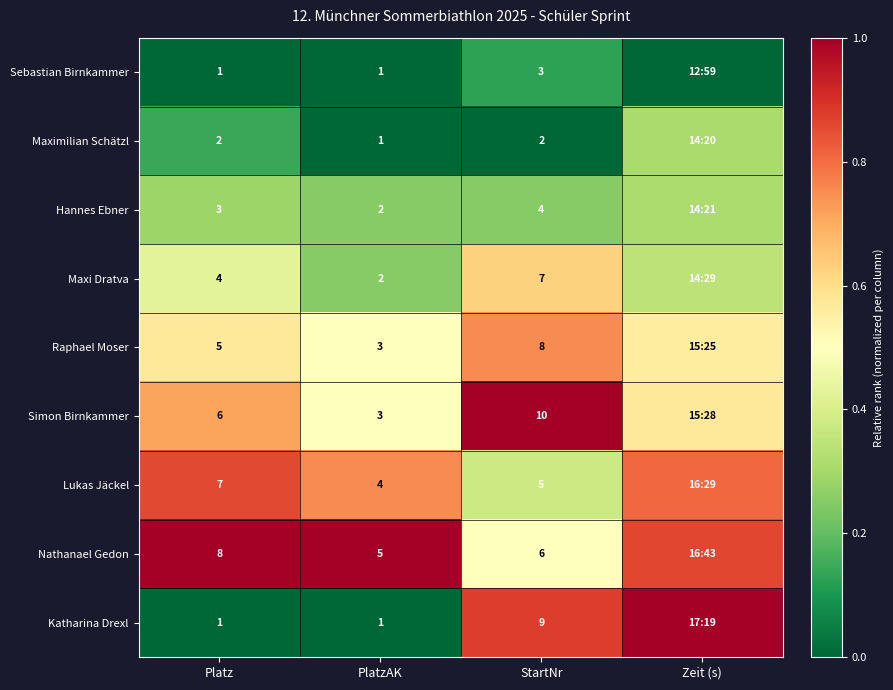

How many data points does each series have?

4